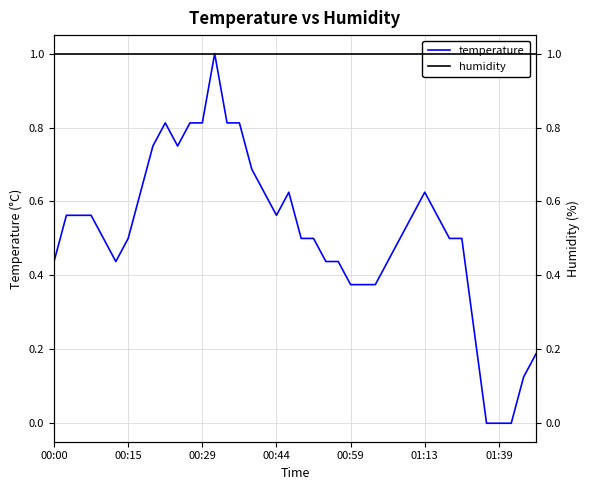

True or false: temperature has a value of 0.6 at 19.

True